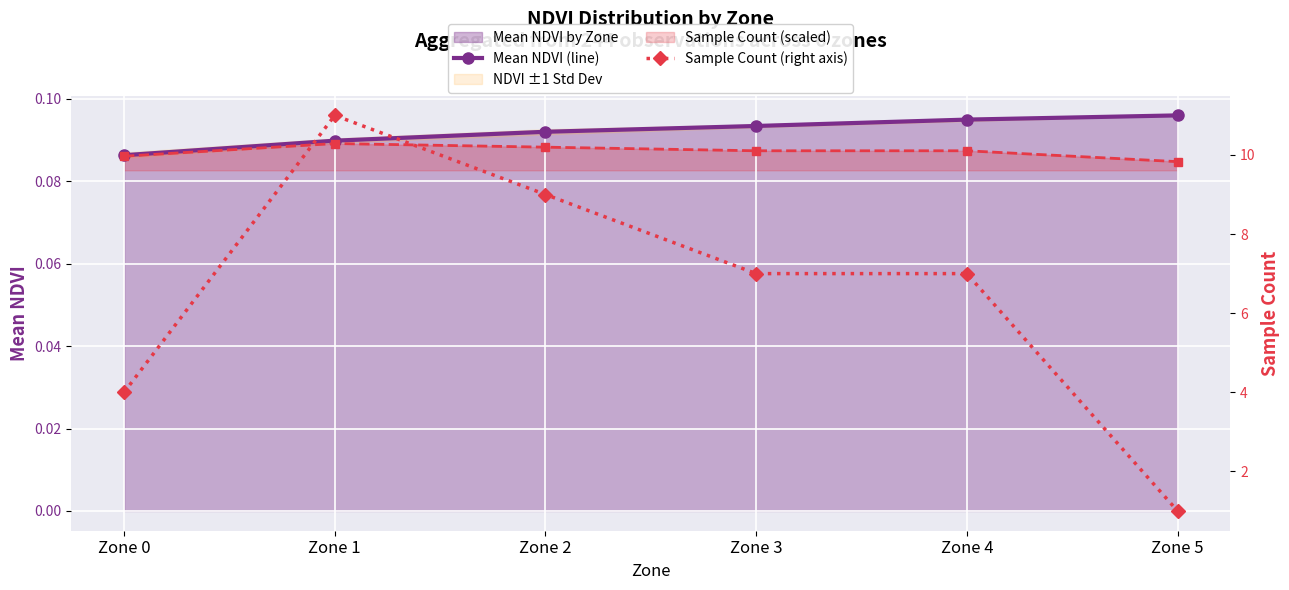

True or false: Sample Count (right axis) and Mean NDVI (line) intersect in this chart.

False